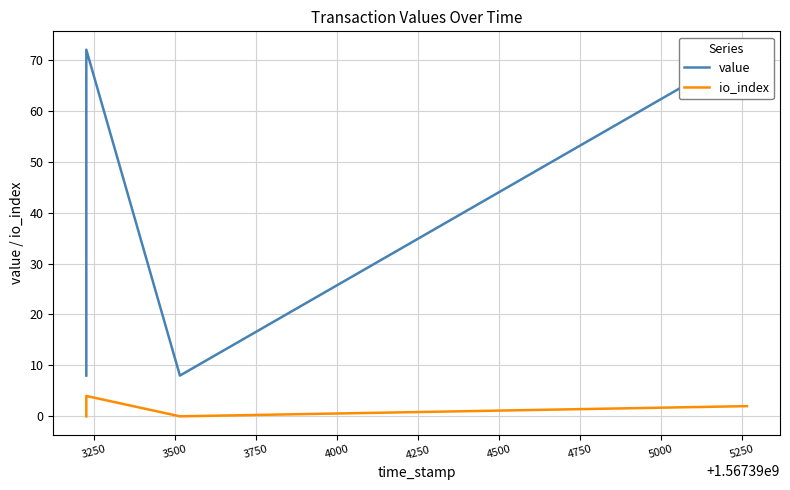

What is the difference between the second highest and second lowest values in the io_index series?

2.0